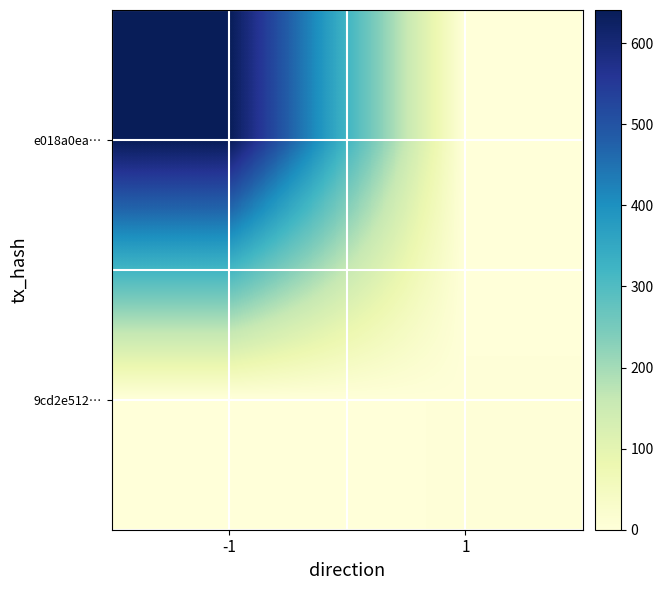

List the series in order of their overall mean, lowest first.

9cd2e512…, e018a0ea…